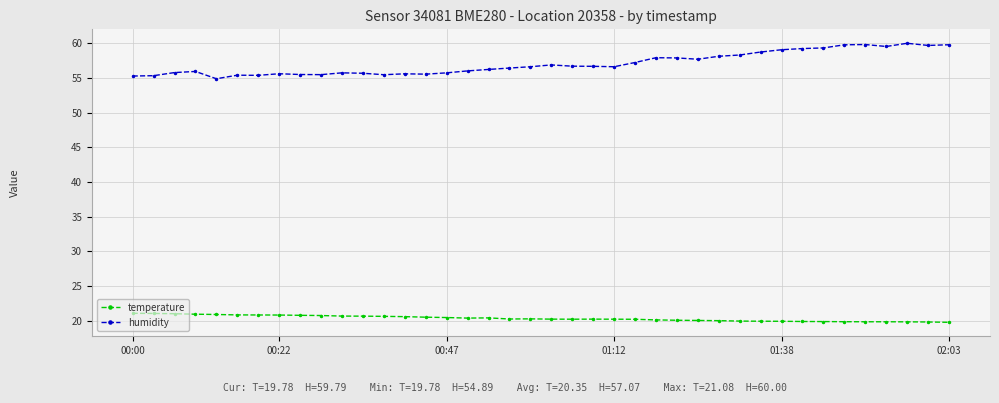

What is the minimum value for temperature?

19.8